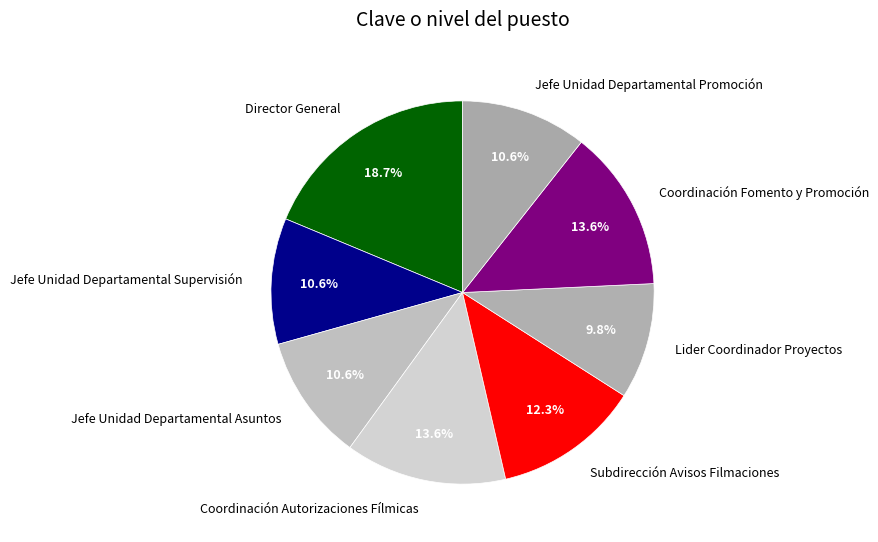

Approximately how many times larger is the value at Lider Coordinador Proyectos compared to Subdirección Avisos Filmaciones?

0.8